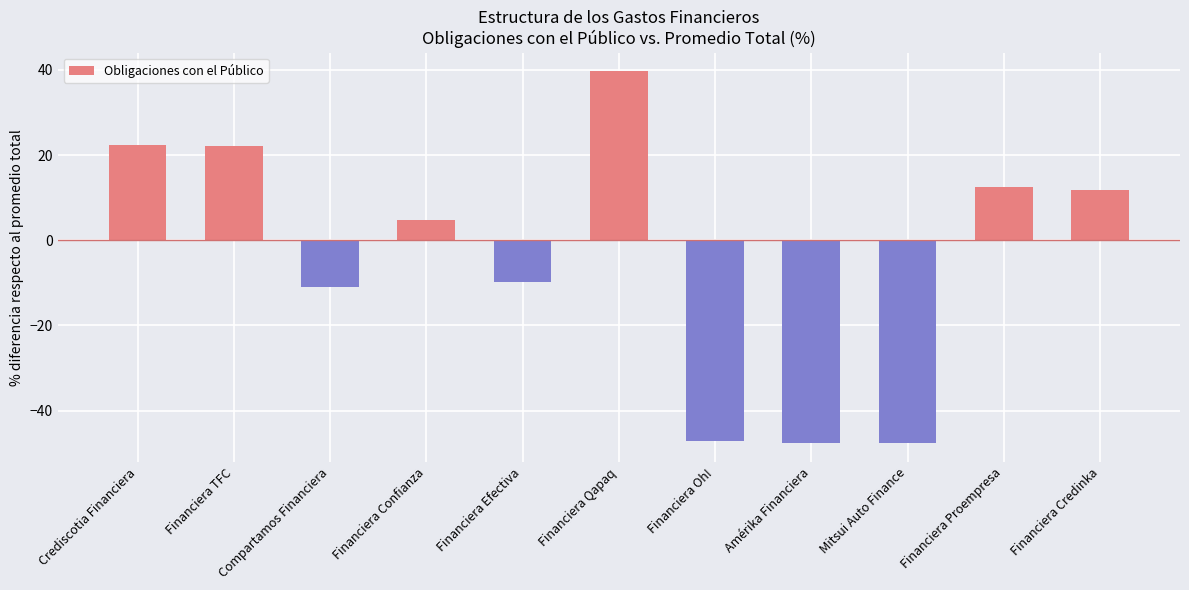

Read the value at Financiera Credinka.

11.8